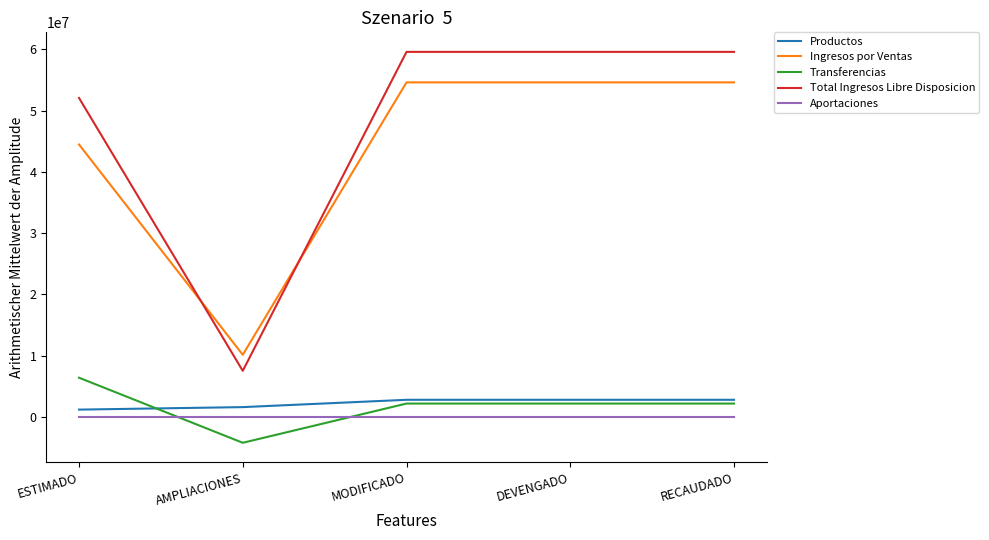

What is the average value of the Ingresos por Ventas series?

43676486.2